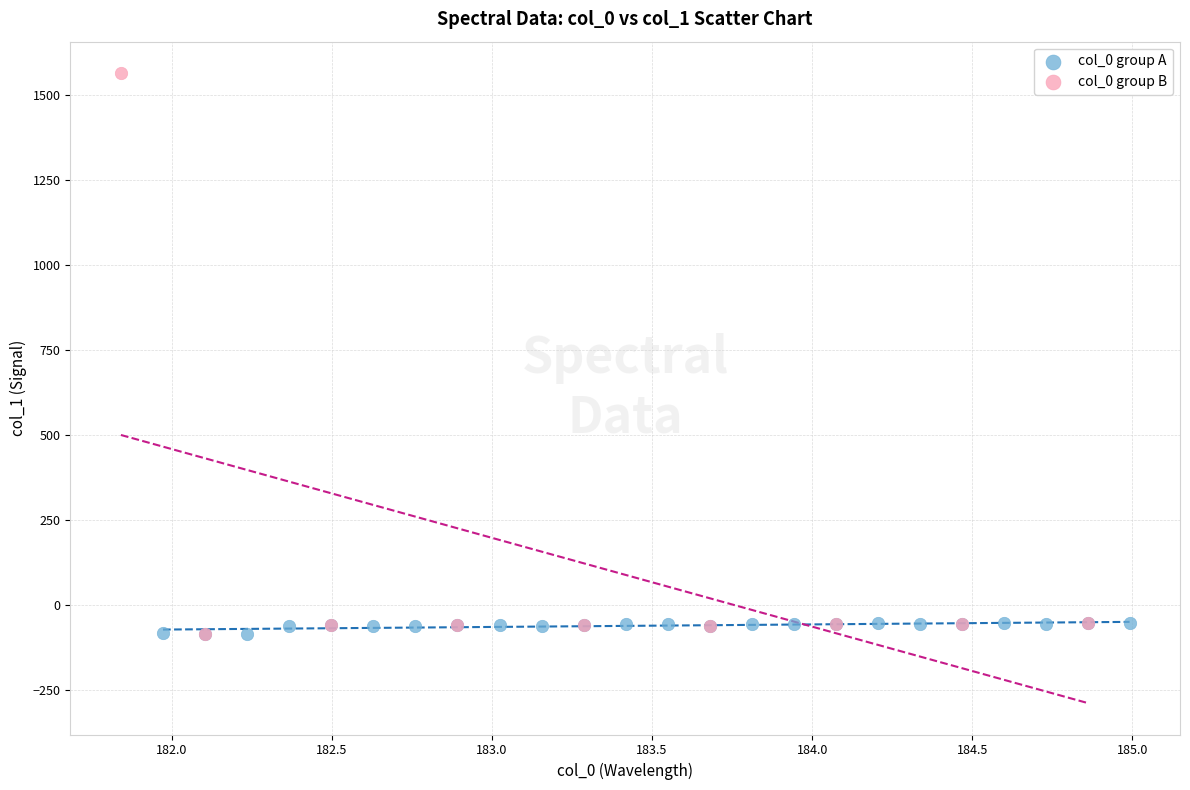

Which series reaches the maximum Y coordinate?

col_0 group B